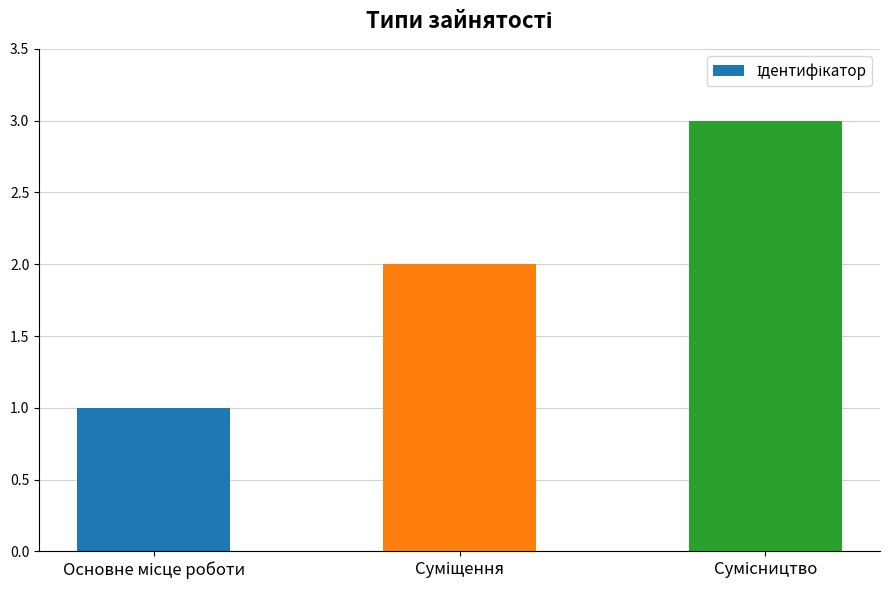

How many distinct data groups are displayed?

1